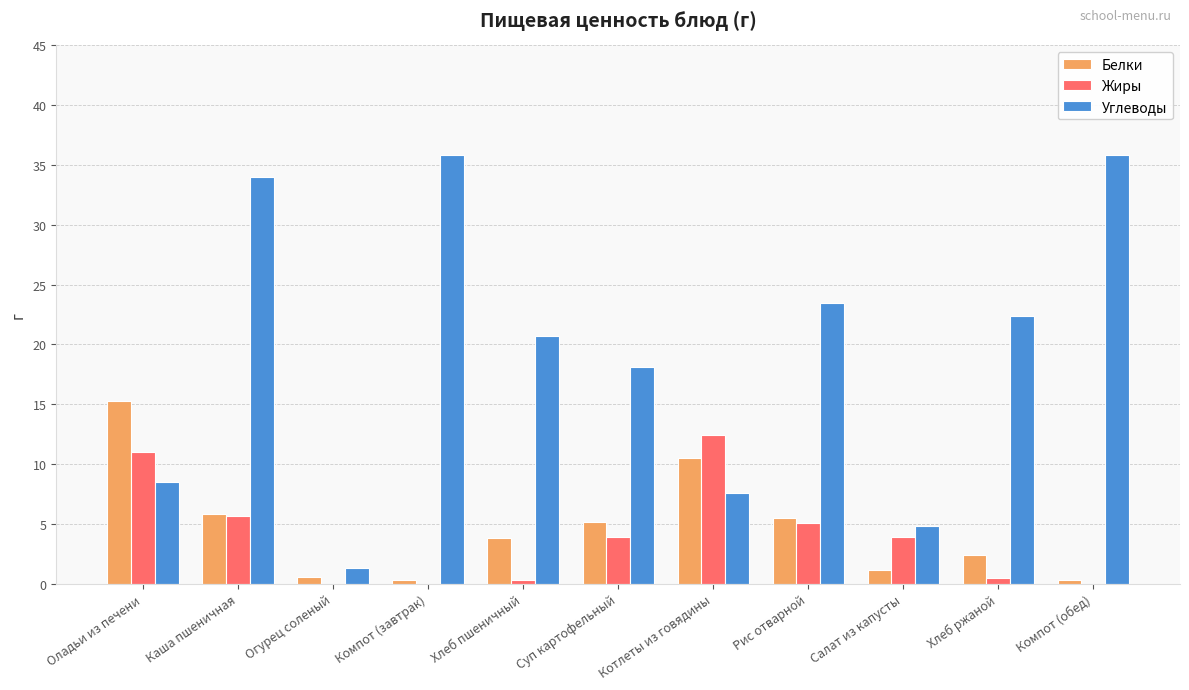

Is it true that Углеводы equals 35.4 at Хлеб ржаной?

False